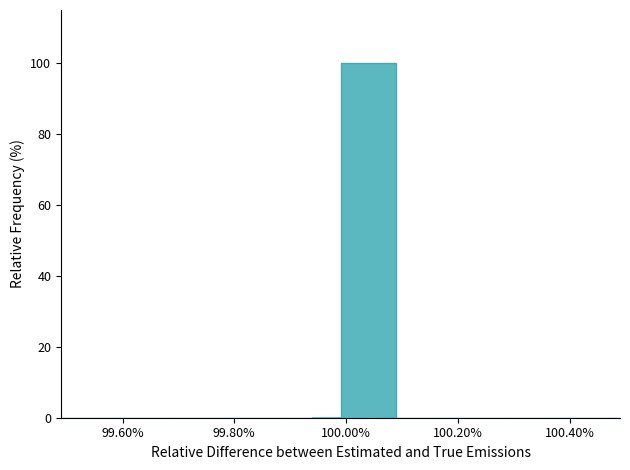

How tall is the bar that spans 99.99 to 100.09 on the x-axis? Neither the bar edges nor the heights are printed on the chart, so give them approximately, as read against the axes.

100